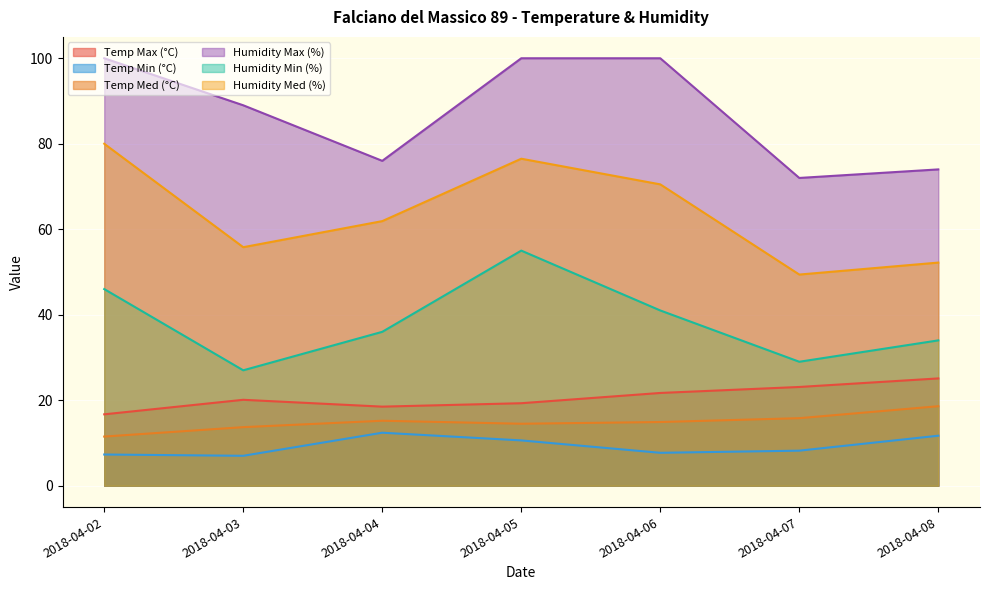

At which label is Temp Max (°C) closest to 20?

2018-04-03